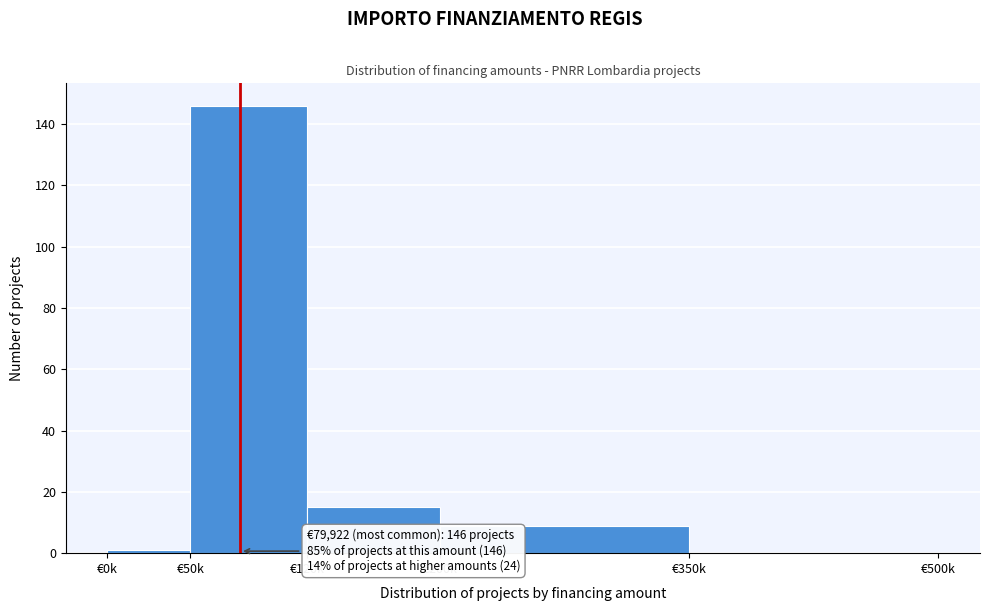

Reading left to right, extract all data points from this chart.

€0k=1	€50k=146	€120k=15	€200k=9	€350k=0